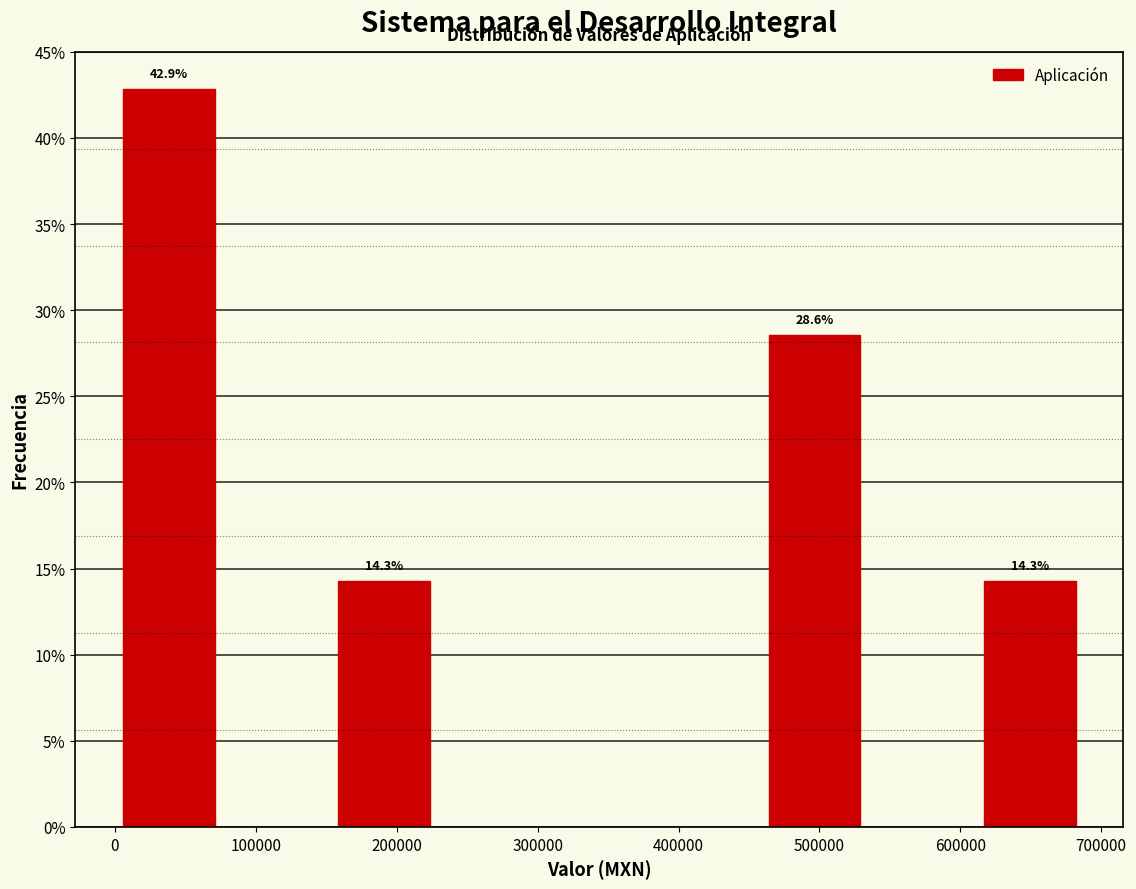

Over which range of the x-axis is the bar tallest?

0 to 80000